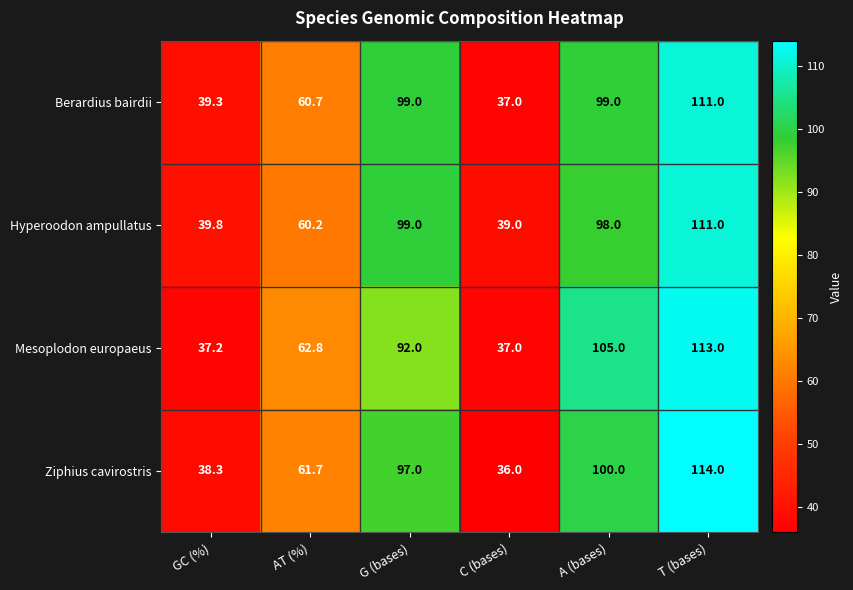

Reading right to left, list all the values displayed in this chart.

Berardius bairdii: T (bases)=111.0	A (bases)=99.0	C (bases)=37.0	G (bases)=99.0	AT (%)=60.7	GC (%)=39.3
Hyperoodon ampullatus: T (bases)=111.0	A (bases)=98.0	C (bases)=39.0	G (bases)=99.0	AT (%)=60.2	GC (%)=39.8
Mesoplodon europaeus: T (bases)=113.0	A (bases)=105.0	C (bases)=37.0	G (bases)=92.0	AT (%)=62.8	GC (%)=37.2
Ziphius cavirostris: T (bases)=114.0	A (bases)=100.0	C (bases)=36.0	G (bases)=97.0	AT (%)=61.7	GC (%)=38.3